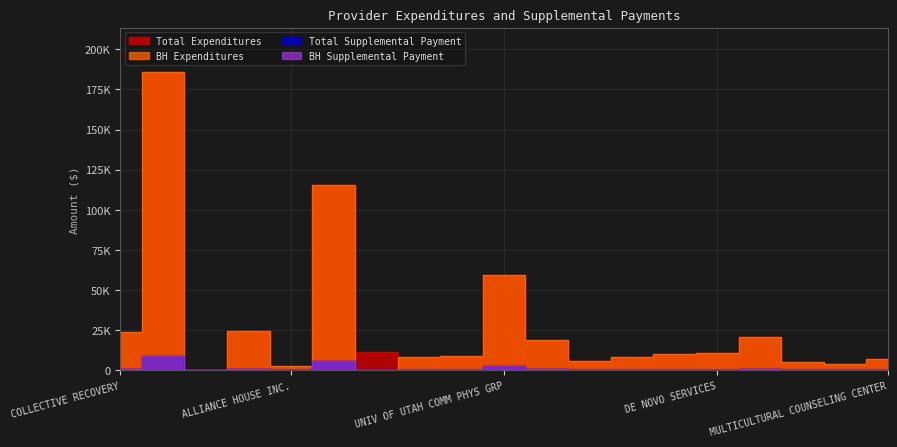

Is this an area chart (filled region under the line)?

No